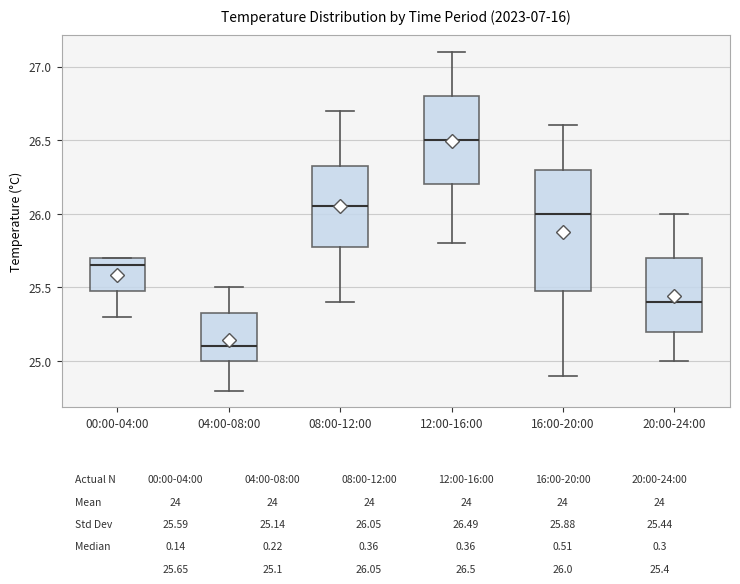

Reading left to right, read every box against the y-axis: the position of its median line, the range the box covers, and the ends of its whiskers. The values are not printed on the chart, so give them approximately, as read against the axis.

00:00-04:00: median 25.65, box 25.50 to 25.70, whiskers 25.30 to 25.70
04:00-08:00: median 25.10, box 25.00 to 25.35, whiskers 24.80 to 25.50
08:00-12:00: median 26.05, box 25.80 to 26.35, whiskers 25.40 to 26.70
12:00-16:00: median 26.50, box 26.20 to 26.80, whiskers 25.80 to 27.10
16:00-20:00: median 26.00, box 25.50 to 26.30, whiskers 24.90 to 26.60
20:00-24:00: median 25.40, box 25.20 to 25.70, whiskers 25.00 to 26.00